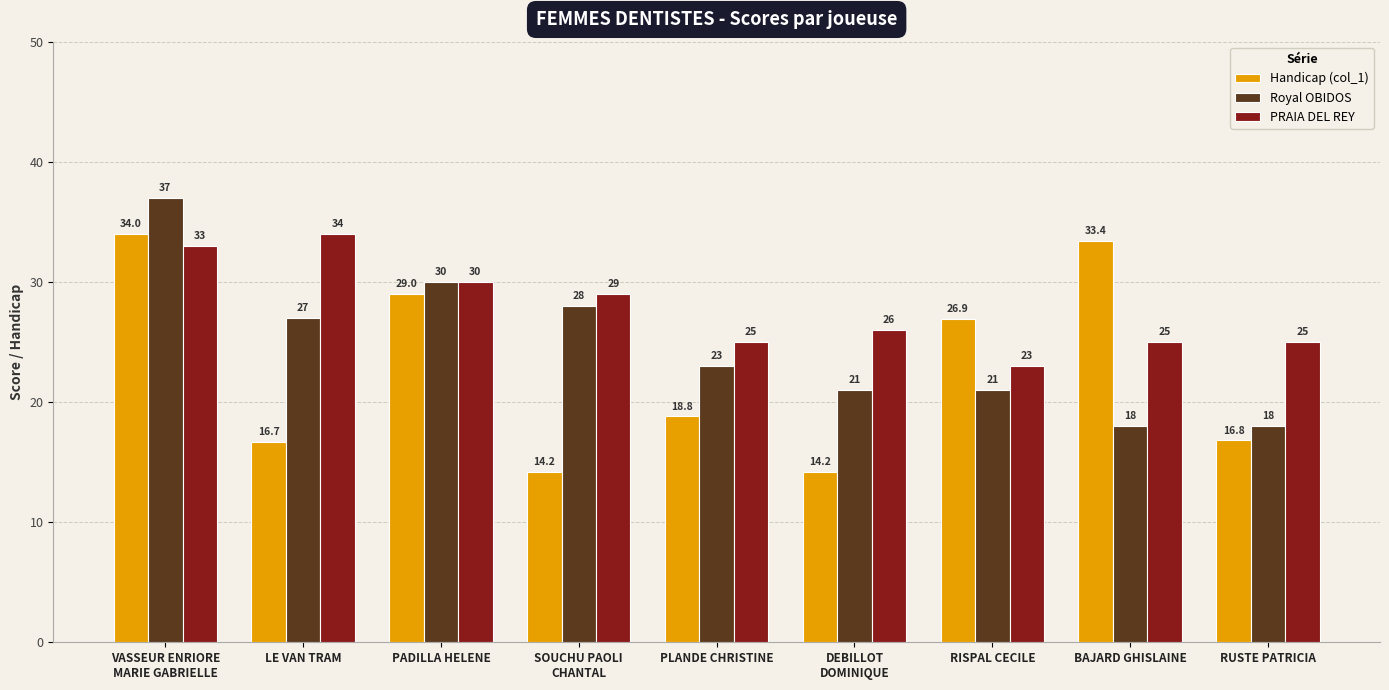

What are all the series names shown in the legend?

Handicap (col_1), Royal OBIDOS, PRAIA DEL REY